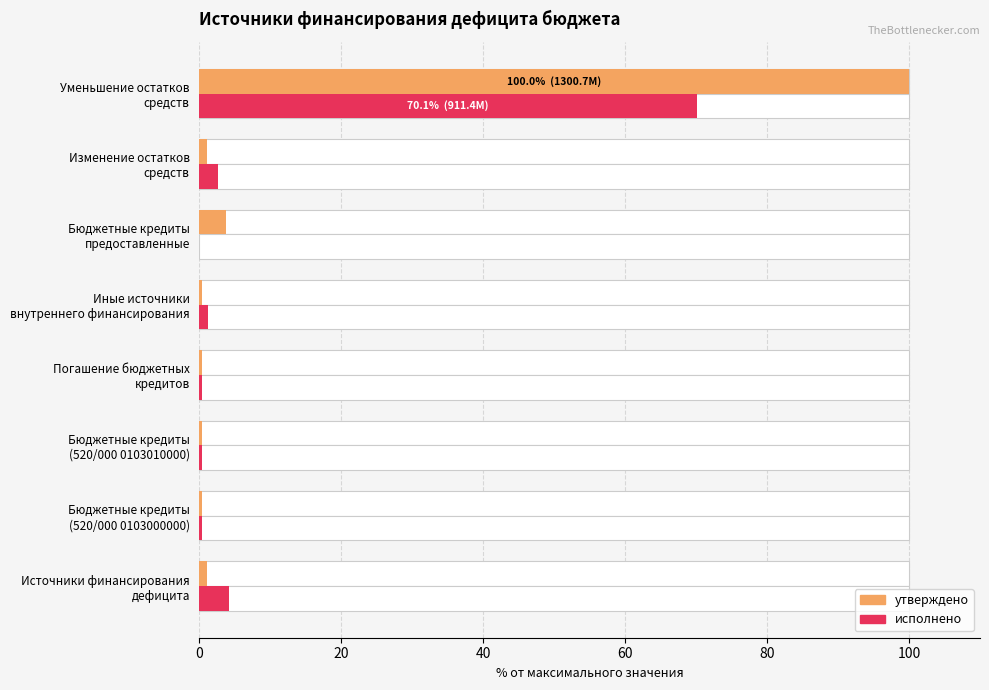

Reading left to right, transcribe all the data shown in this chart.

утверждено: 1.0	0.4	0.4	0.4	0.4	3.8	1.0	100.0
исполнено: 4.1	0.4	0.4	0.4	1.1	0.0	2.6	70.1